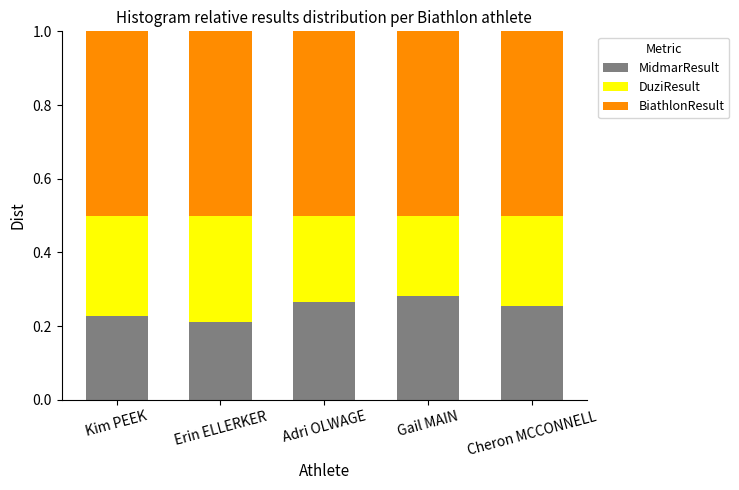

What is the sum of the MidmarResult values at Kim PEEK and Gail MAIN?

0.5